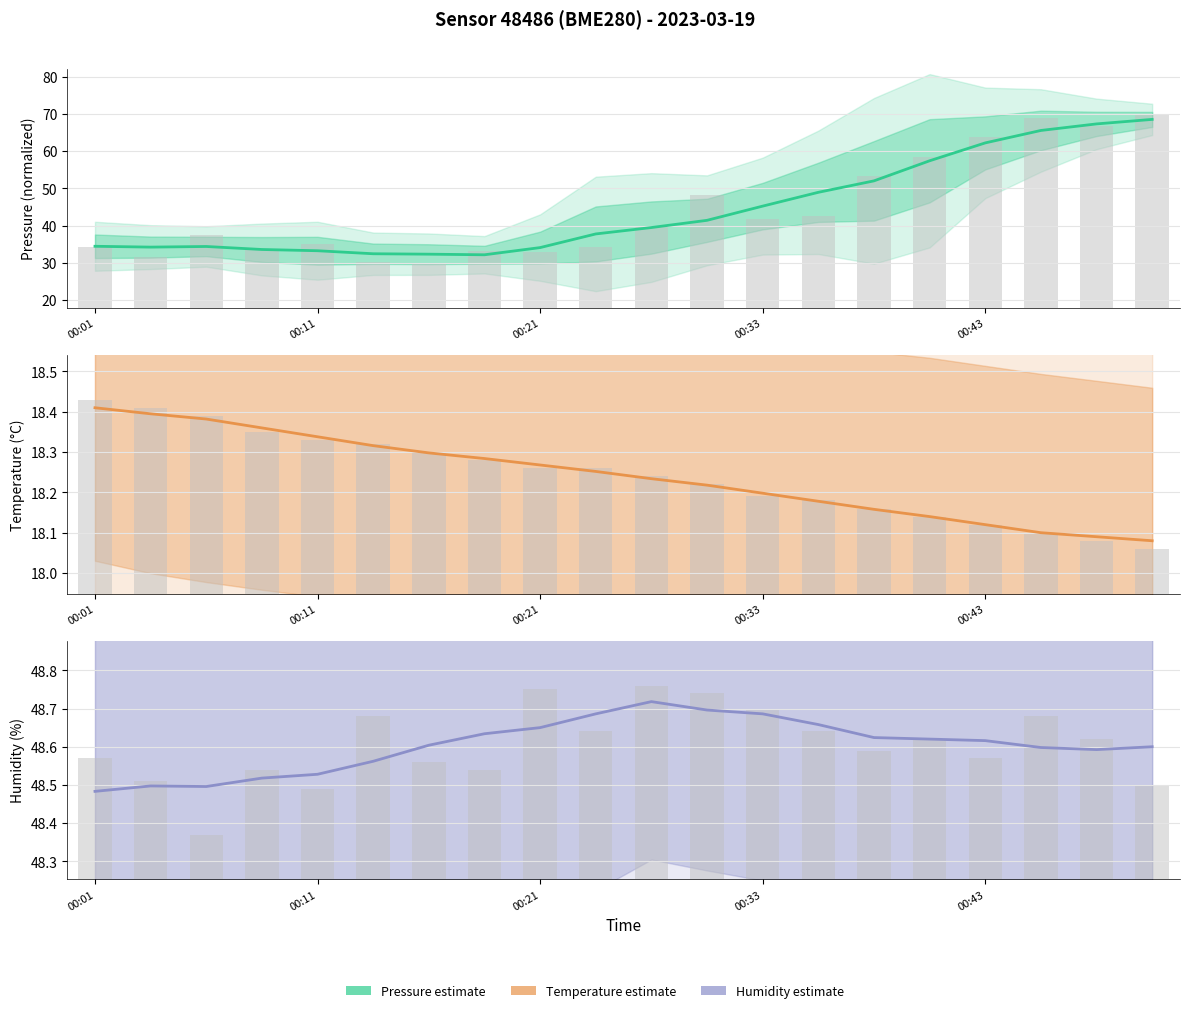

What are all the series names shown in the legend?

pressure, temperature, humidity